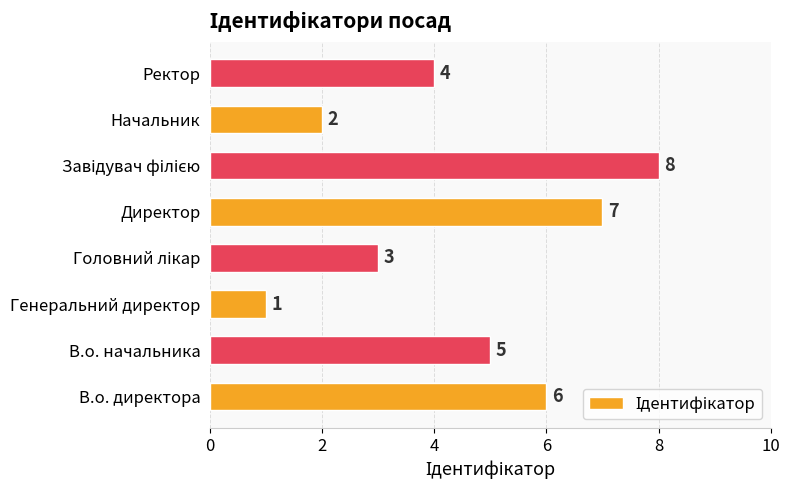

How many values are below 5?

4